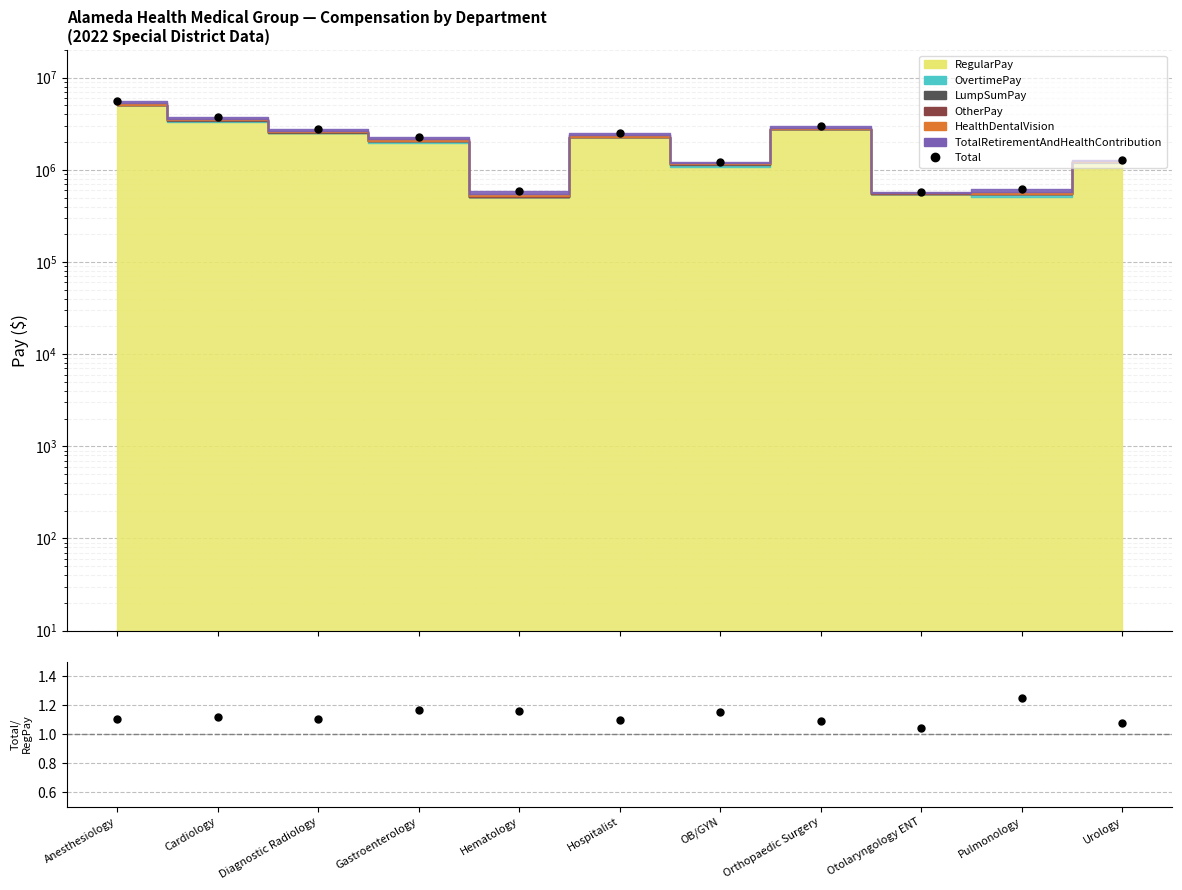

Reading right to left, what are all the values shown in this chart?

Urology=1295652	Pulmonology=627080	Otolaryngology ENT=575174	Orthopaedic Surgery=3017806	OB/GYN=1224605	Hospitalist=2496999	Hematology=590122	Gastroenterology=2284471	Diagnostic Radiology=2790717	Cardiology=3723366	Anesthesiology=5609296